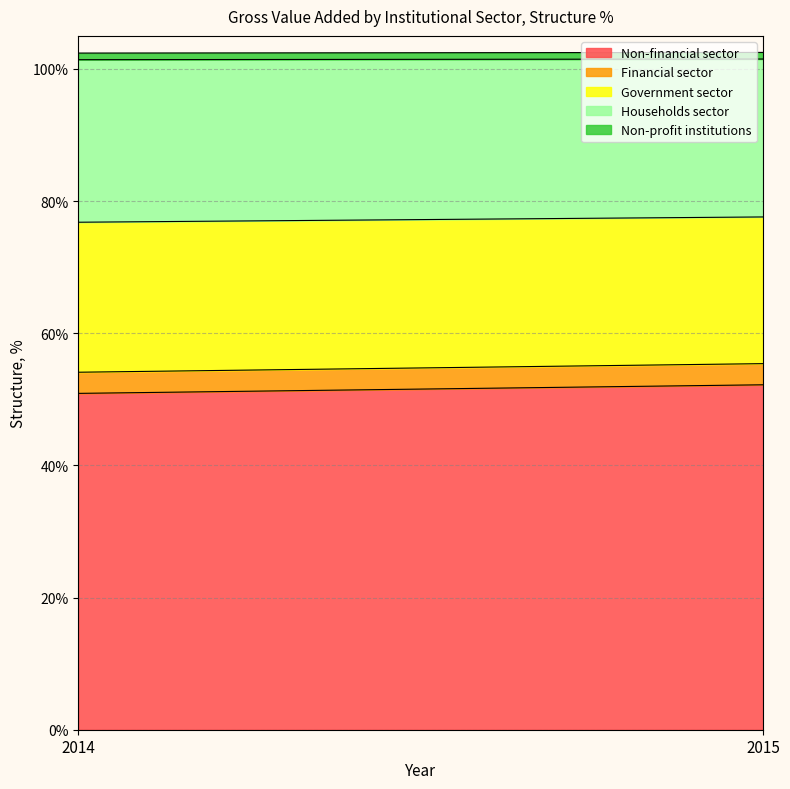

What are all the series names shown in the legend?

Non-financial sector, Financial sector, Government sector, Households sector, Non-profit institutions